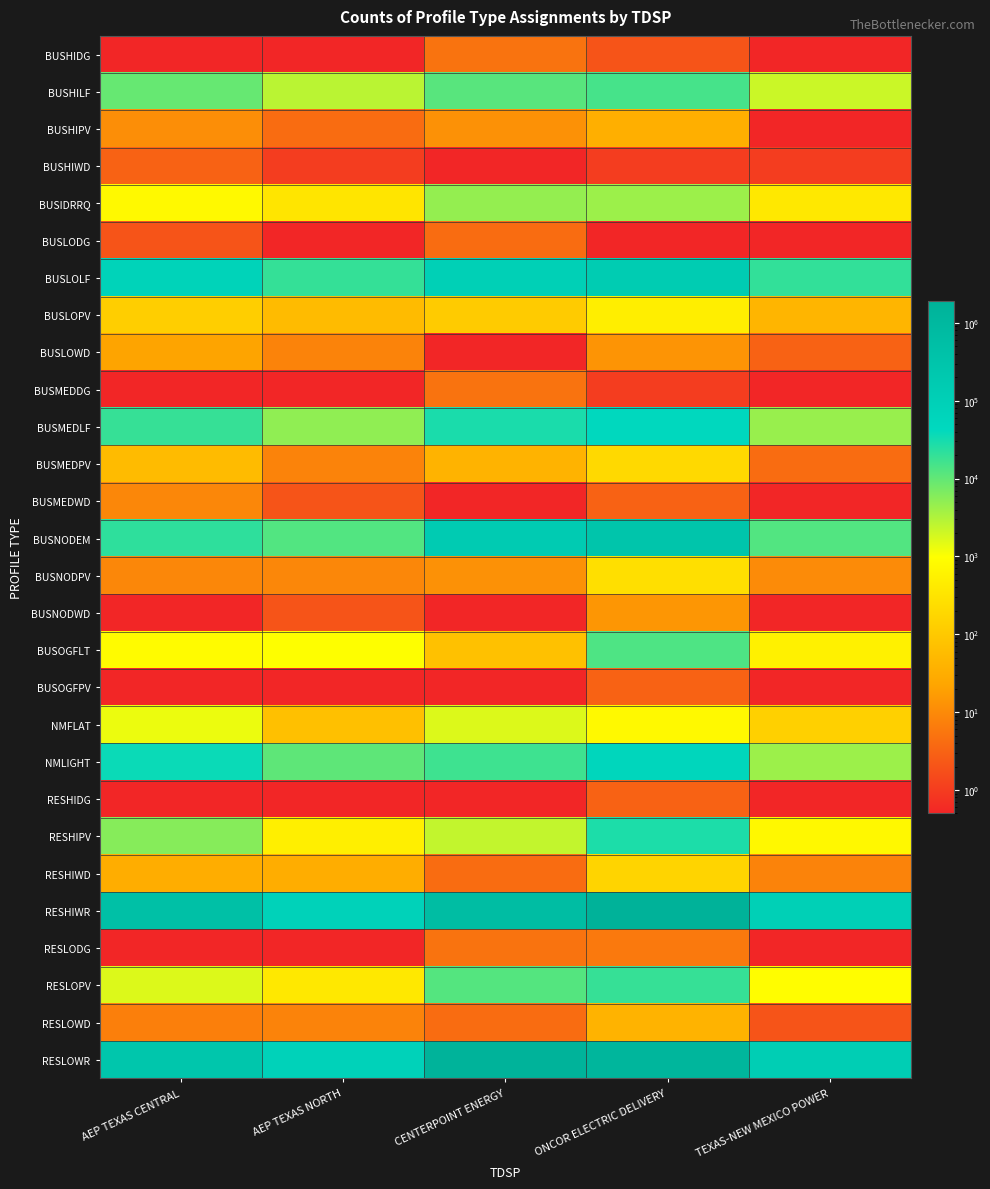

Which has a higher value, AEP TEXAS CENTRAL or AEP TEXAS NORTH?

AEP TEXAS CENTRAL